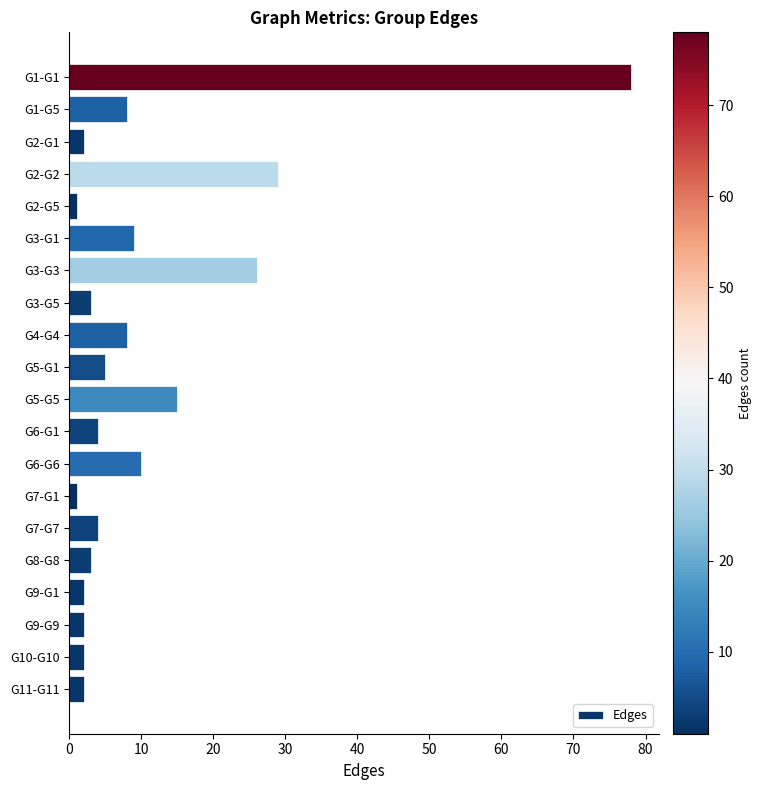

Reading top to bottom, transcribe all the data shown in this chart.

78	8	2	29	1	9	26	3	8	5	15	4	10	1	4	3	2	2	2	2